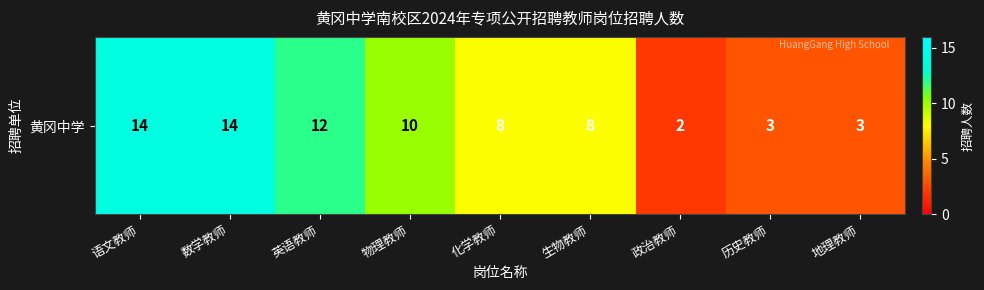

At which category does the chart reach its peak across all series?

语文教师